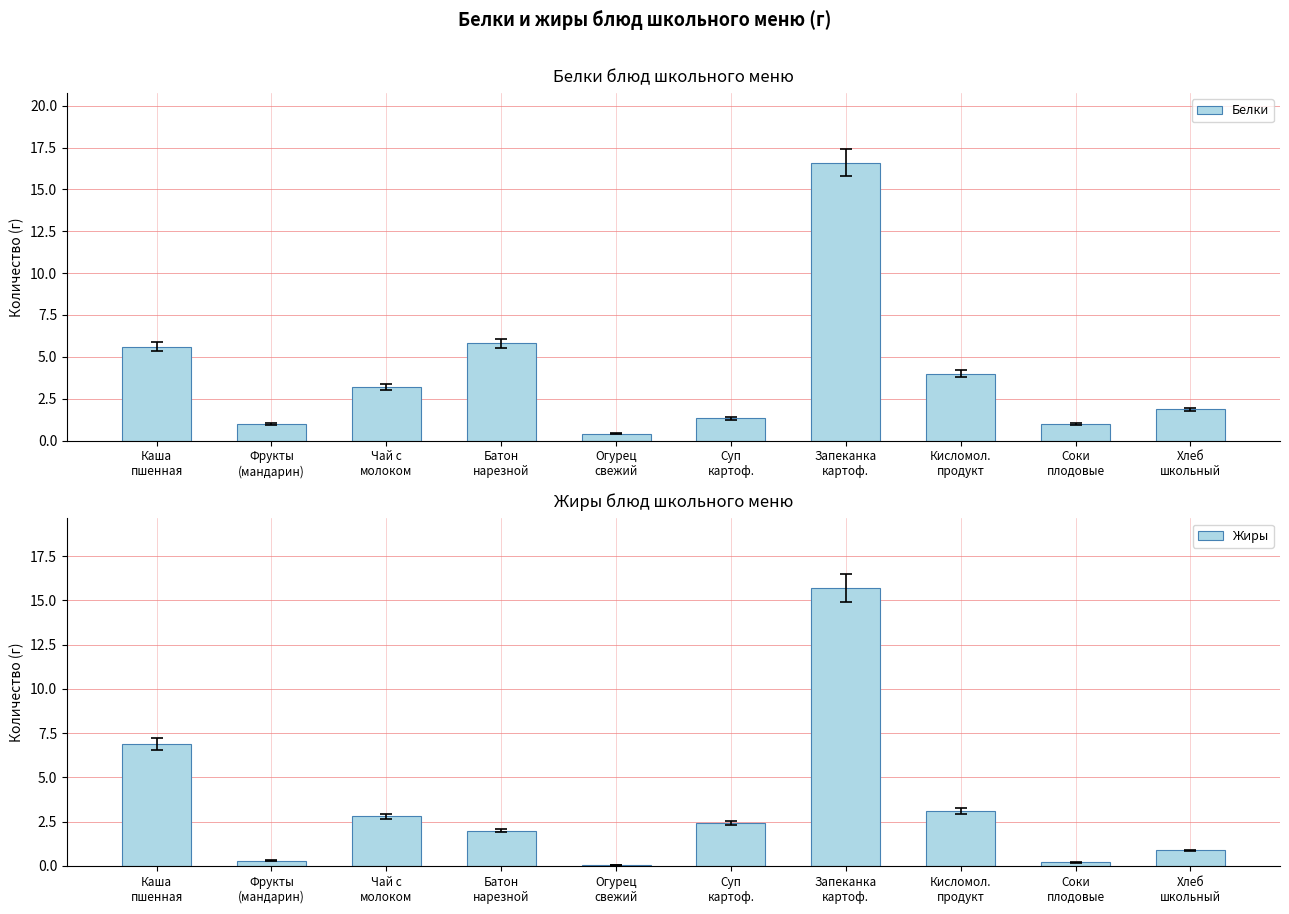

At which category does the chart reach its peak across all series?

Запеканка
картоф.